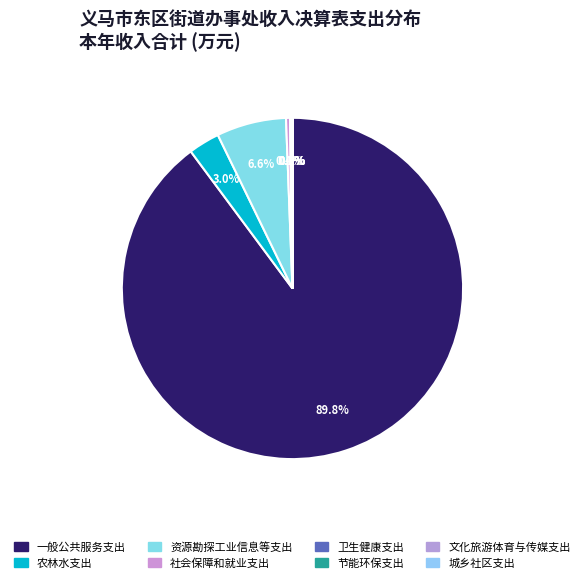

Which slice is the largest?

一般公共服务支出